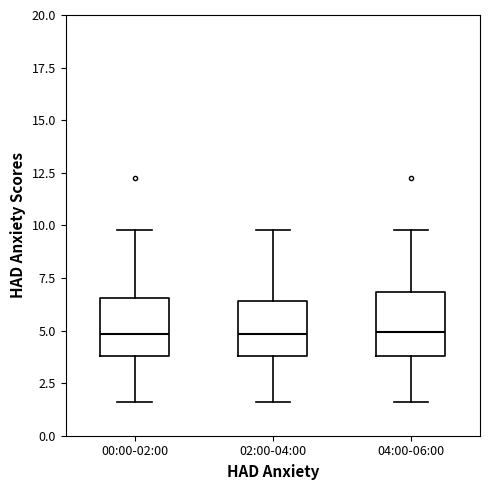

Where does the lower whisker of the box for 02:00-04:00 end on the y-axis? The values are not printed on the chart, so give them approximately, as read against the axis.

1.5